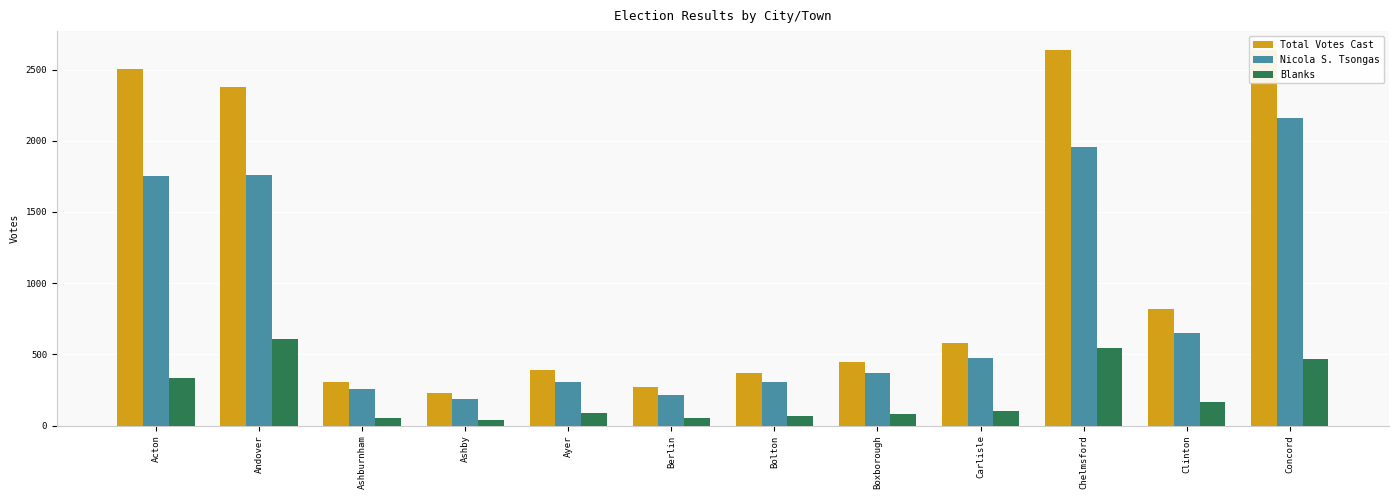

The Blanks series shows 78 at Boxborough. True or false?

True